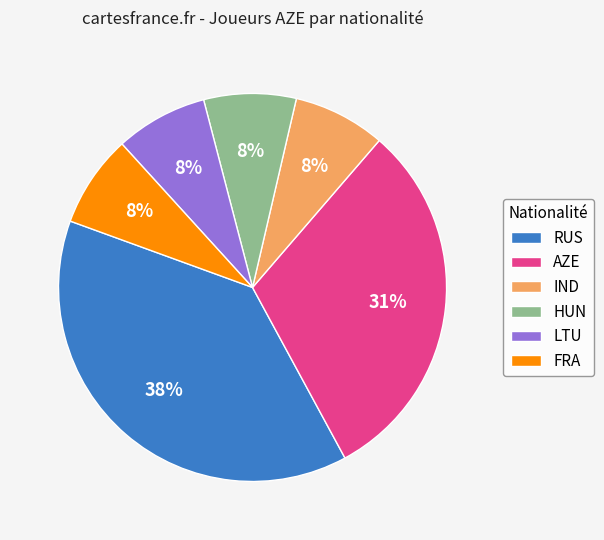

Is the sum of FRA and RUS greater than half?

No